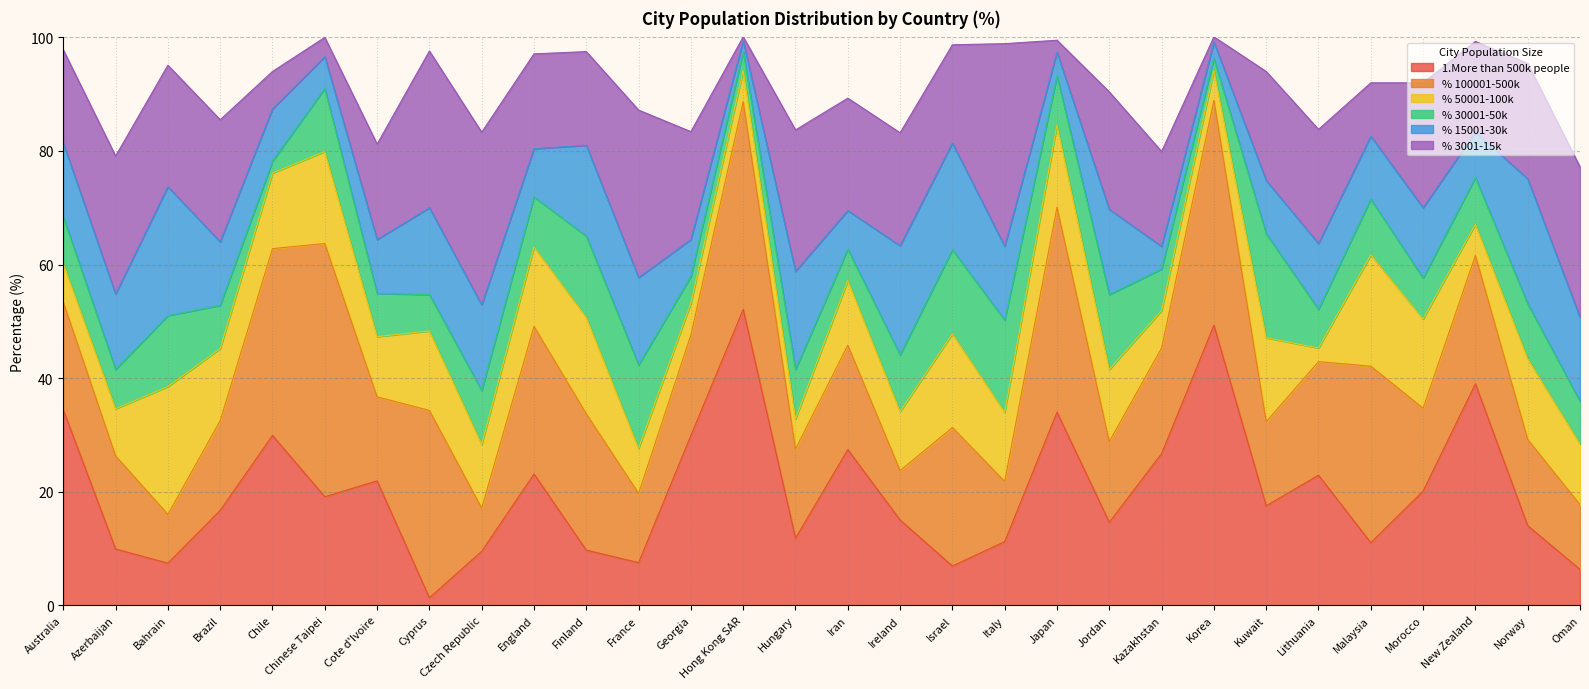

In % 30001-50k, how many points are higher than both neighbors (excluding endpoints)?

10